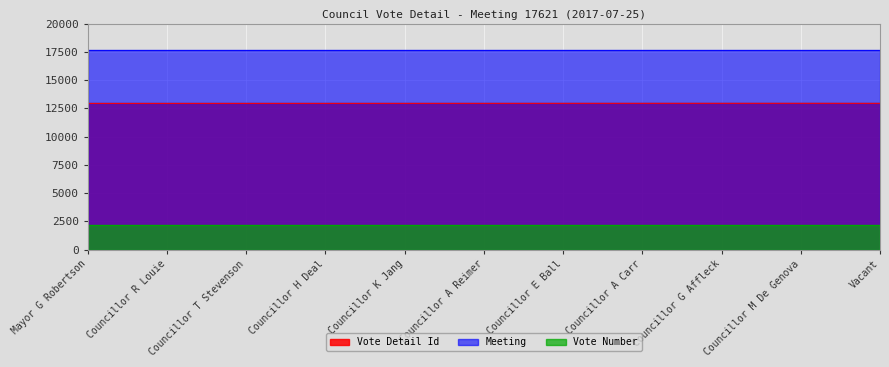

Reading right to left, extract all data points from this chart.

Vote Detail Id: 12932	12936	12935	12934	12933	12931	12930	12929	12928	12927	12926
Meeting: 17621	17621	17621	17621	17621	17621	17621	17621	17621	17621	17621
Vote Number: 2147	2147	2147	2147	2147	2147	2147	2147	2147	2147	2147